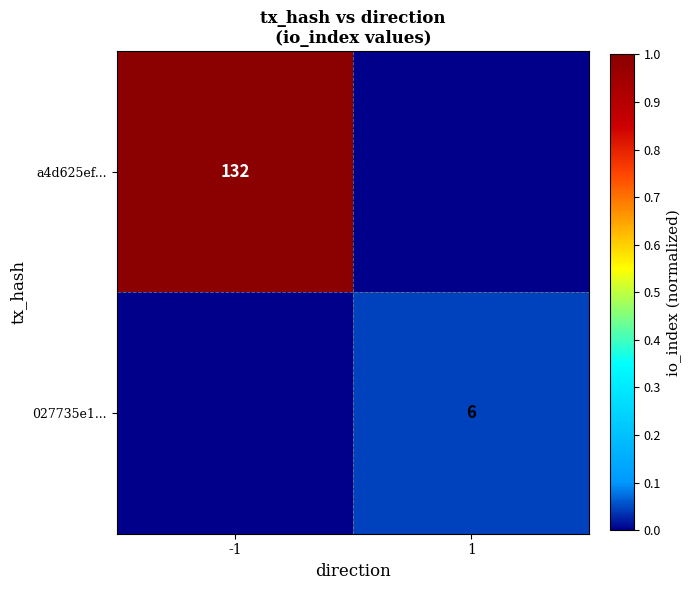

At which category does the chart reach its minimum across all series?

1